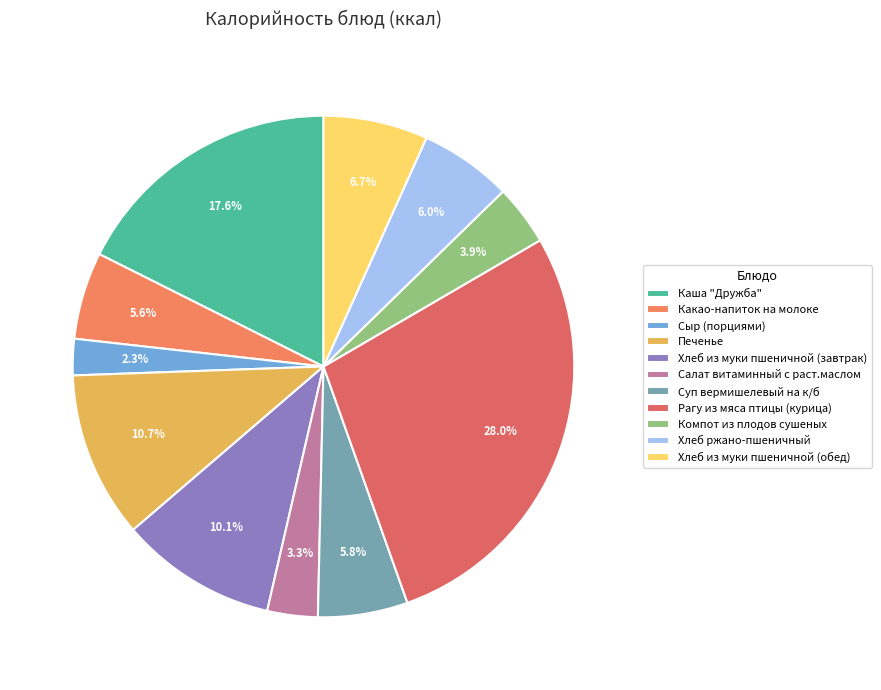

To the nearest percent, what percentage of the pie is Суп вермишелевый на к/б?

6%